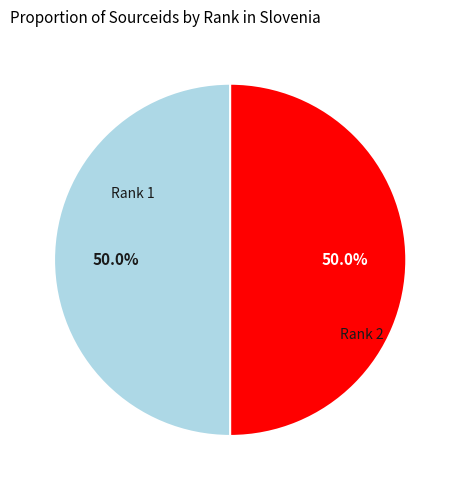

How many segments does this pie chart have?

2